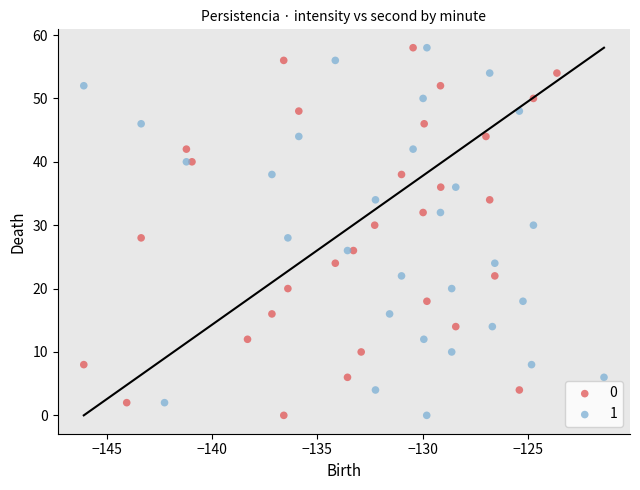

What are all the series names shown in the legend?

0, 1